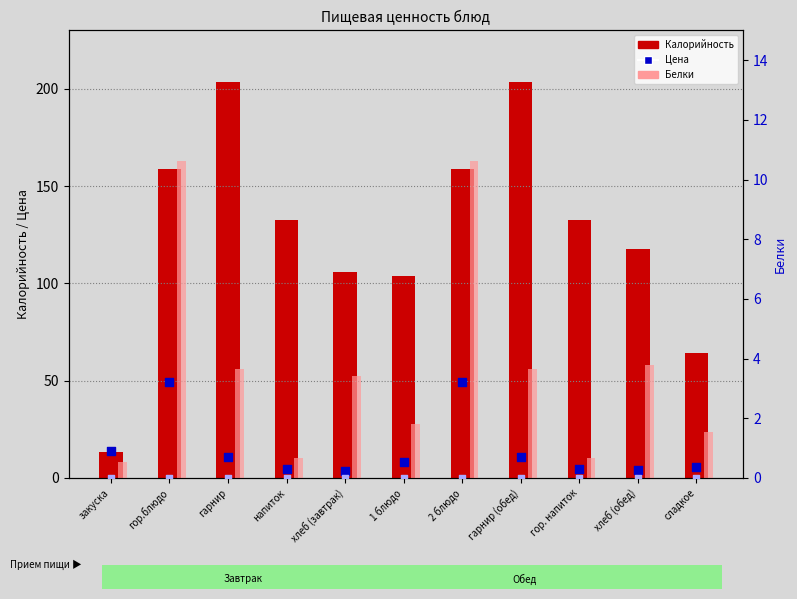

Which series has the largest total across all categories?

Калорийность